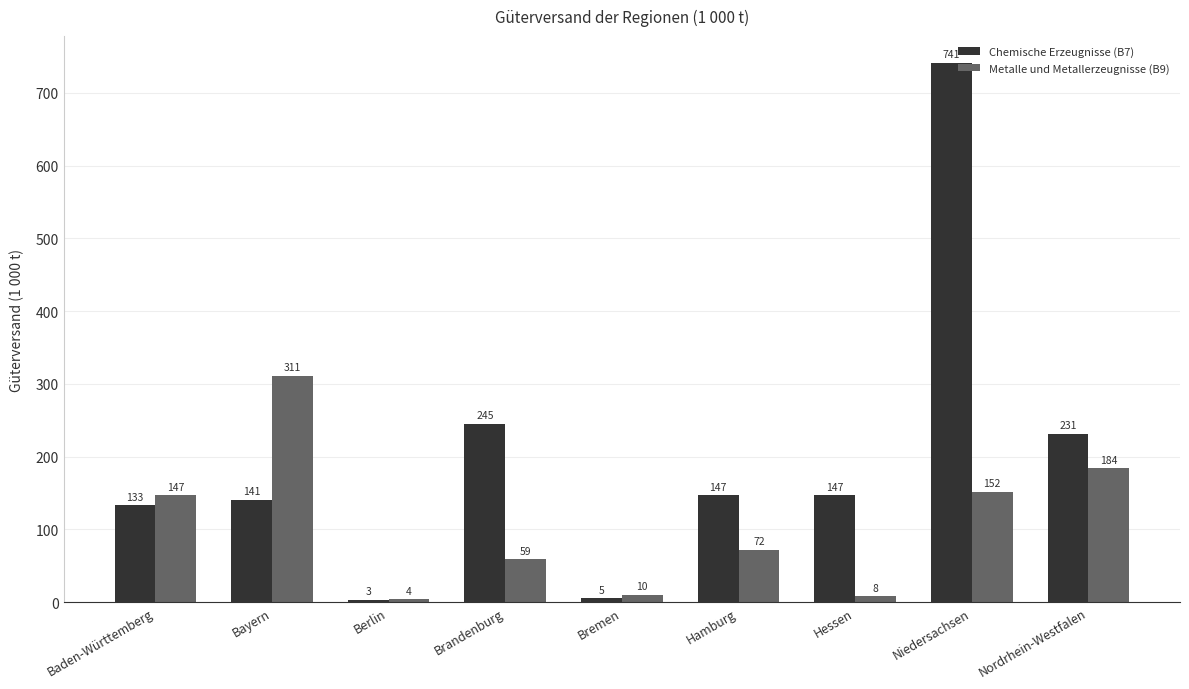

The value of Metalle und Metallerzeugnisse (B9) at Brandenburg is 103. True or false?

False